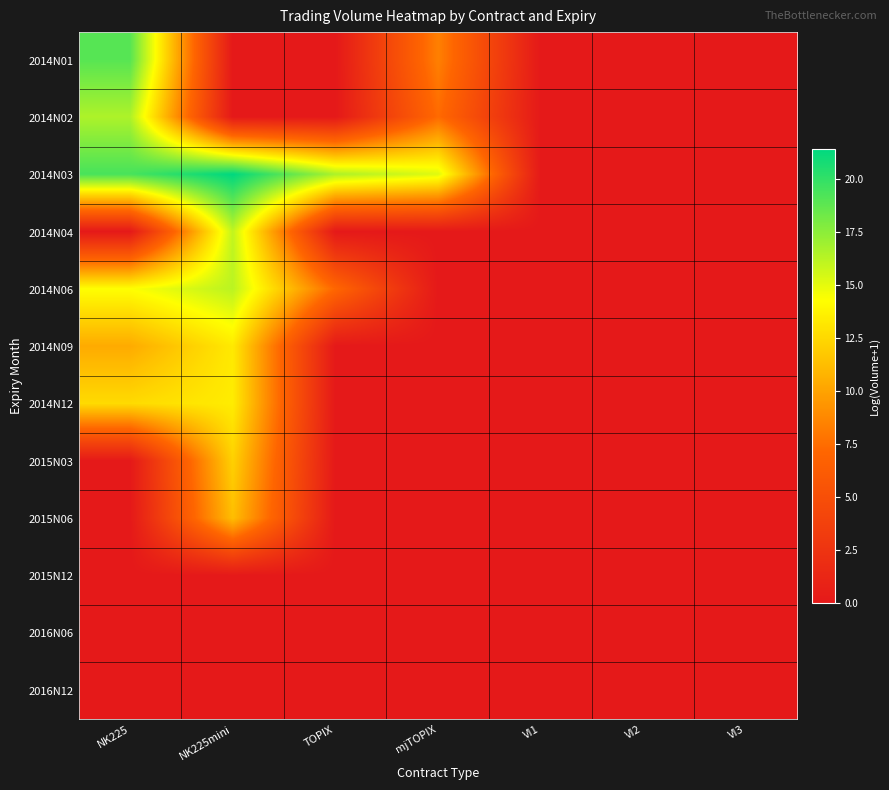

At how many categories does at least one series exceed 20?

1